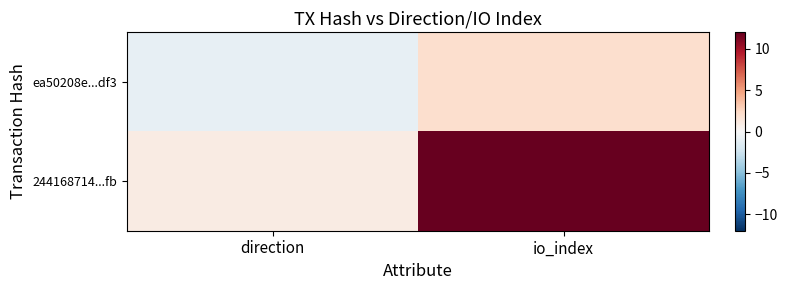

How many series are shown in this chart?

2